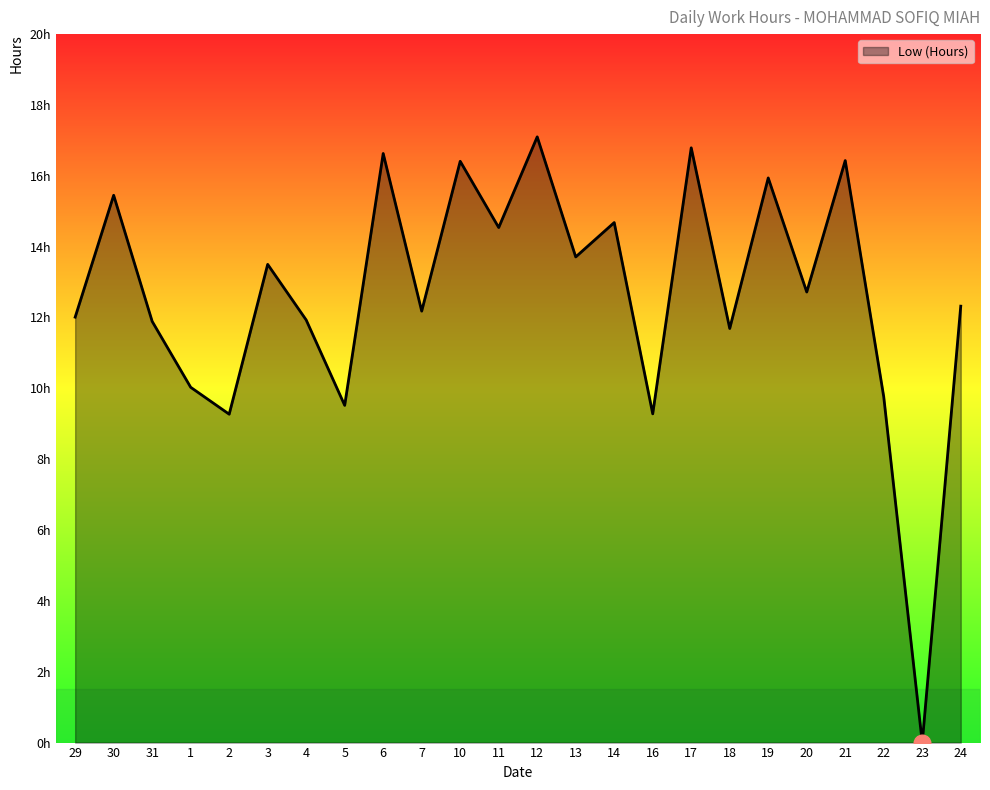

Which has a higher value, 13 or 31?

13